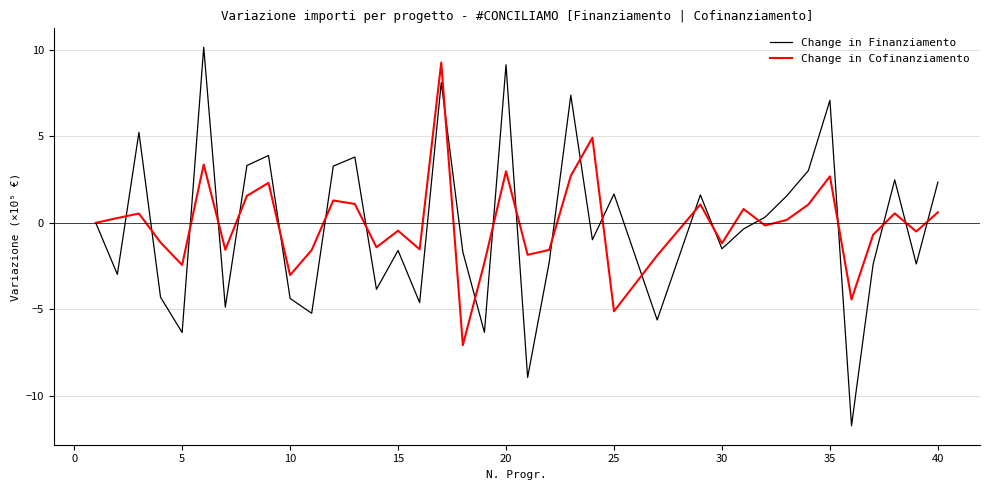

Which series has the largest range (max minus min)?

Change in Finanziamento